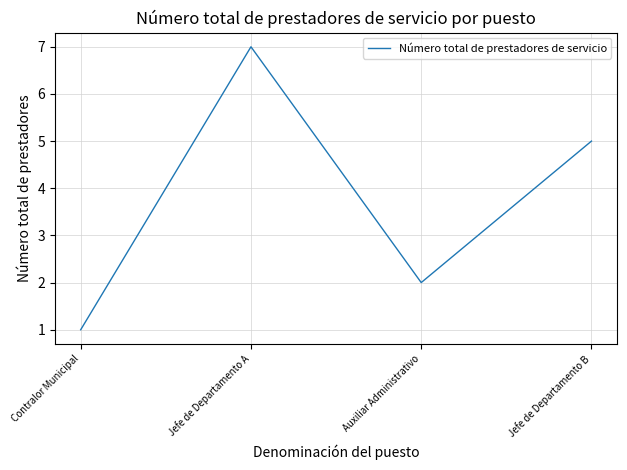

At which label is the value closest to 4?

Jefe de Departamento B